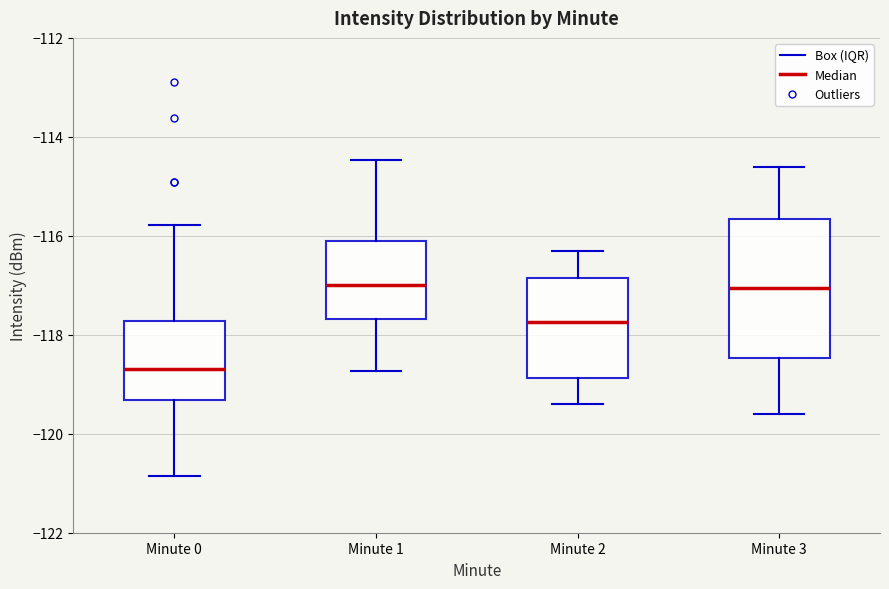

Reading left to right, read every box against the y-axis: the position of its median line, the range the box covers, and the ends of its whiskers. The values are not printed on the chart, so give them approximately, as read against the axis.

Minute 0: median -118.6, box -119.4 to -117.8, whiskers -120.8 to -115.8
Minute 1: median -117.0, box -117.6 to -116.2, whiskers -118.8 to -114.4
Minute 2: median -117.8, box -118.8 to -116.8, whiskers -119.4 to -116.2
Minute 3: median -117.0, box -118.4 to -115.6, whiskers -119.6 to -114.6